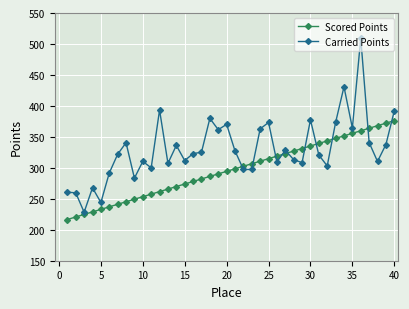

What is the sum of all Carried Points values?

13193.5